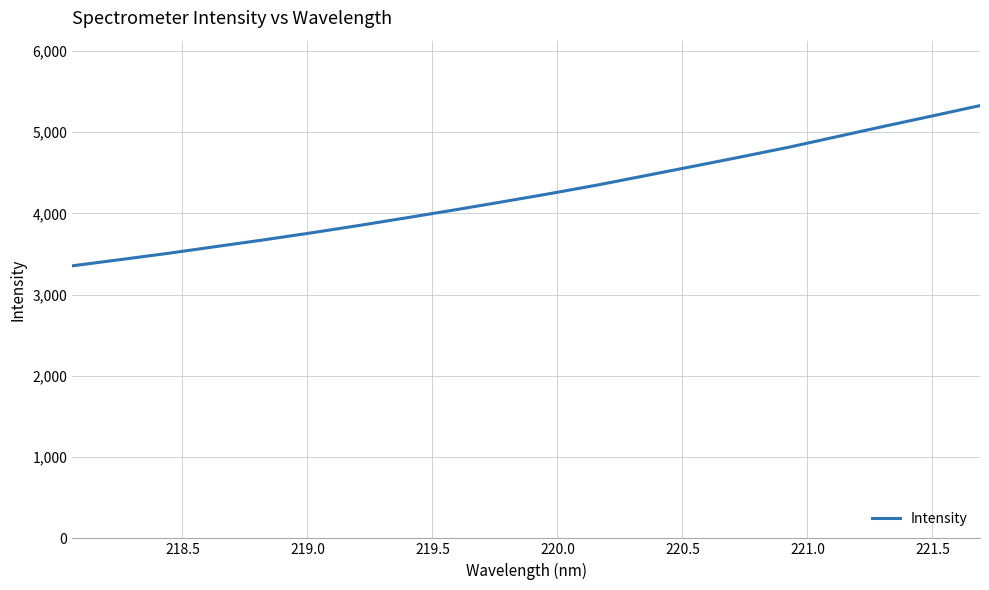

True or false: there are more than 2 points higher than both neighbors.

False